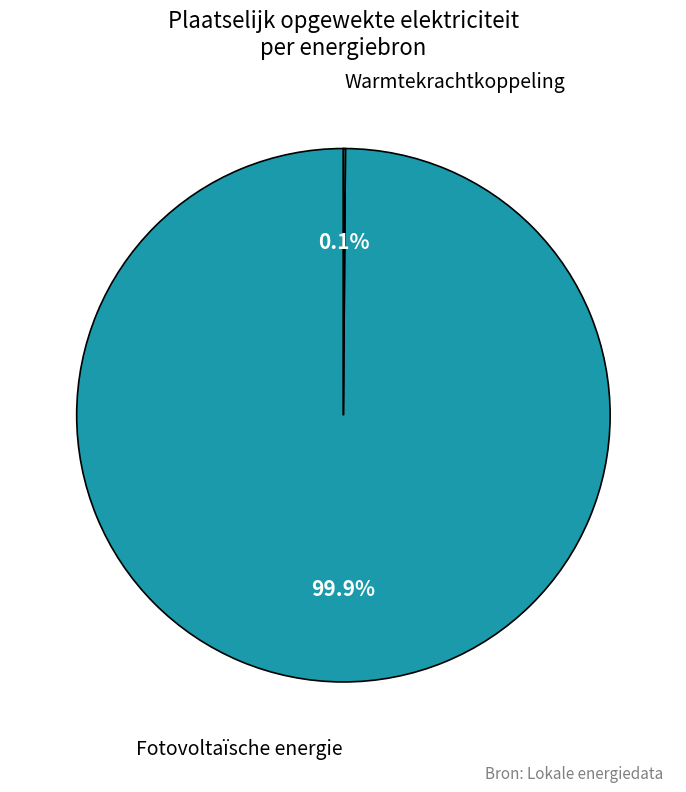

What portion of the pie excludes Fotovoltaïsche energie?

0.1%